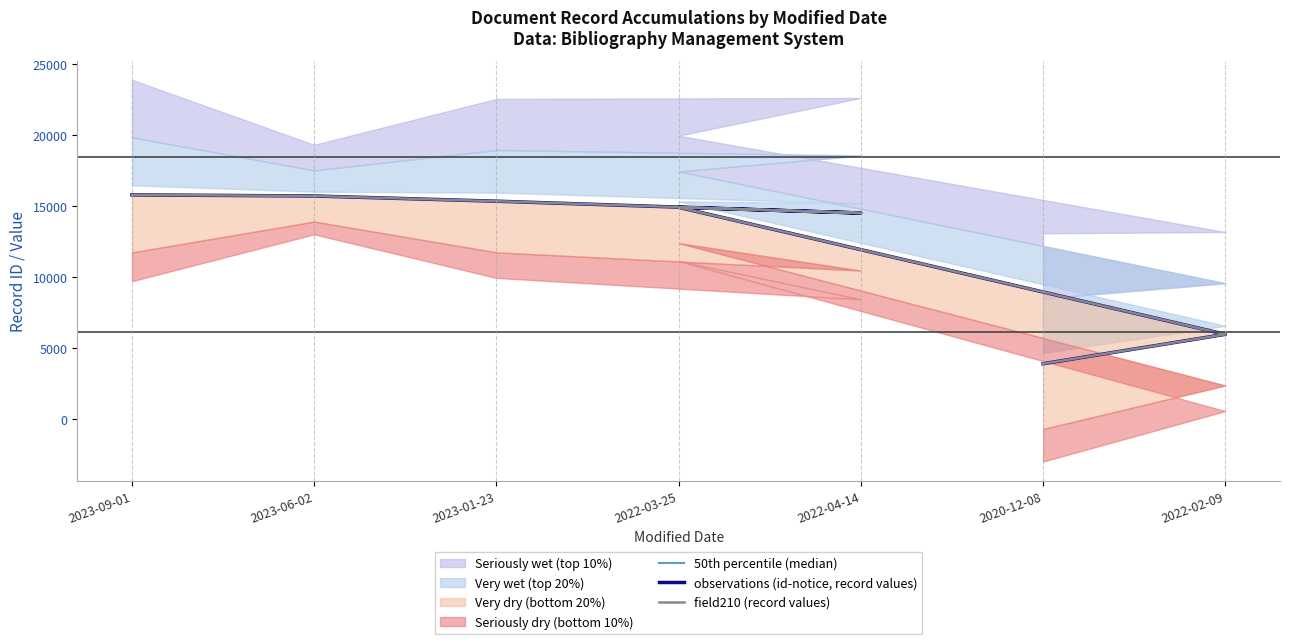

Reading left to right, transcribe all the data shown in this chart.

50th percentile (median): 2020-12-08=3900	2022-02-09=5970	2022-03-25=14909	2022-04-14=14507	2023-01-23=15340	2023-06-02=15707	2023-09-01=15784
observations (id-notice, record values): 2020-12-08=3900	2022-02-09=5970	2022-03-25=14909	2022-04-14=14507	2023-01-23=15340	2023-06-02=15707	2023-09-01=15784
field210 (record values): 2020-12-08=3900	2022-02-09=5970	2022-03-25=14909	2022-04-14=14507	2023-01-23=15340	2023-06-02=15707	2023-09-01=15784